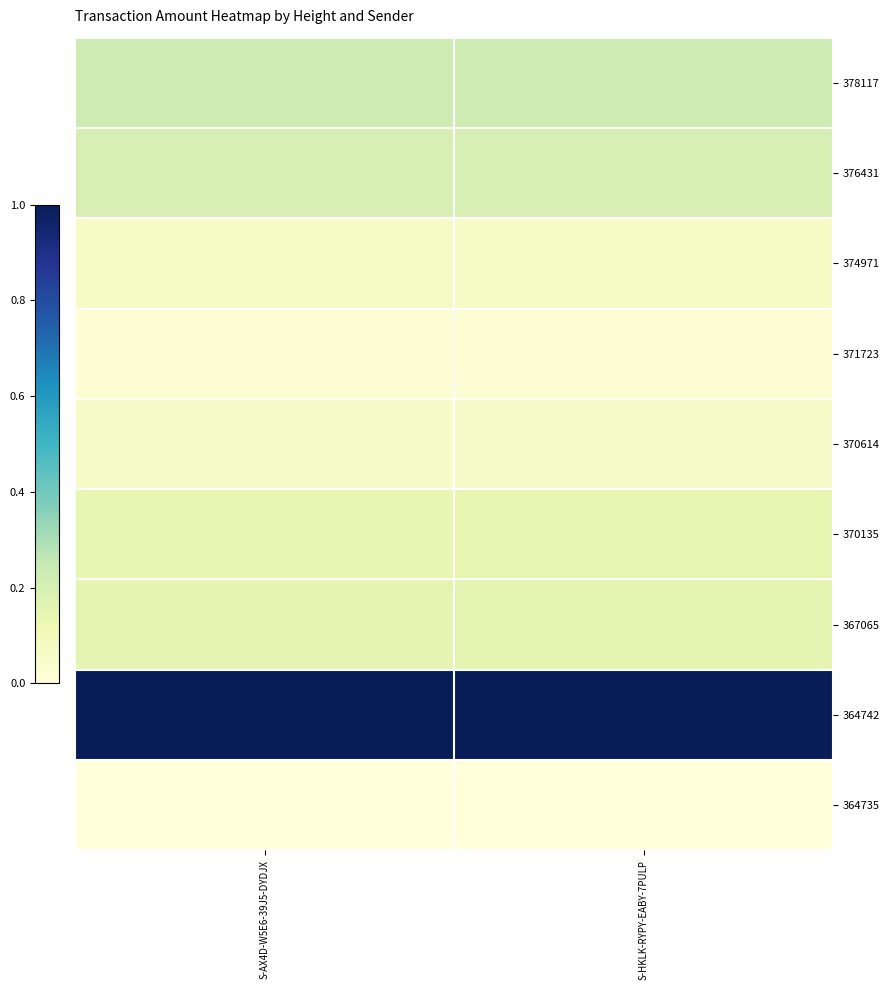

Reading right to left, what are all the values shown in this chart?

378117: S-HKLK-RYPY-EABY-7PULP=455	S-AX4D-W5E6-39J5-DYDJX=454
376431: S-HKLK-RYPY-EABY-7PULP=390	S-AX4D-W5E6-39J5-DYDJX=389
374971: S-HKLK-RYPY-EABY-7PULP=128	S-AX4D-W5E6-39J5-DYDJX=127
371723: S-HKLK-RYPY-EABY-7PULP=49	S-AX4D-W5E6-39J5-DYDJX=48
370614: S-HKLK-RYPY-EABY-7PULP=120	S-AX4D-W5E6-39J5-DYDJX=119
370135: S-HKLK-RYPY-EABY-7PULP=285	S-AX4D-W5E6-39J5-DYDJX=284
367065: S-HKLK-RYPY-EABY-7PULP=305	S-AX4D-W5E6-39J5-DYDJX=304
364742: S-HKLK-RYPY-EABY-7PULP=1950	S-AX4D-W5E6-39J5-DYDJX=1949
364735: S-HKLK-RYPY-EABY-7PULP=10	S-AX4D-W5E6-39J5-DYDJX=9